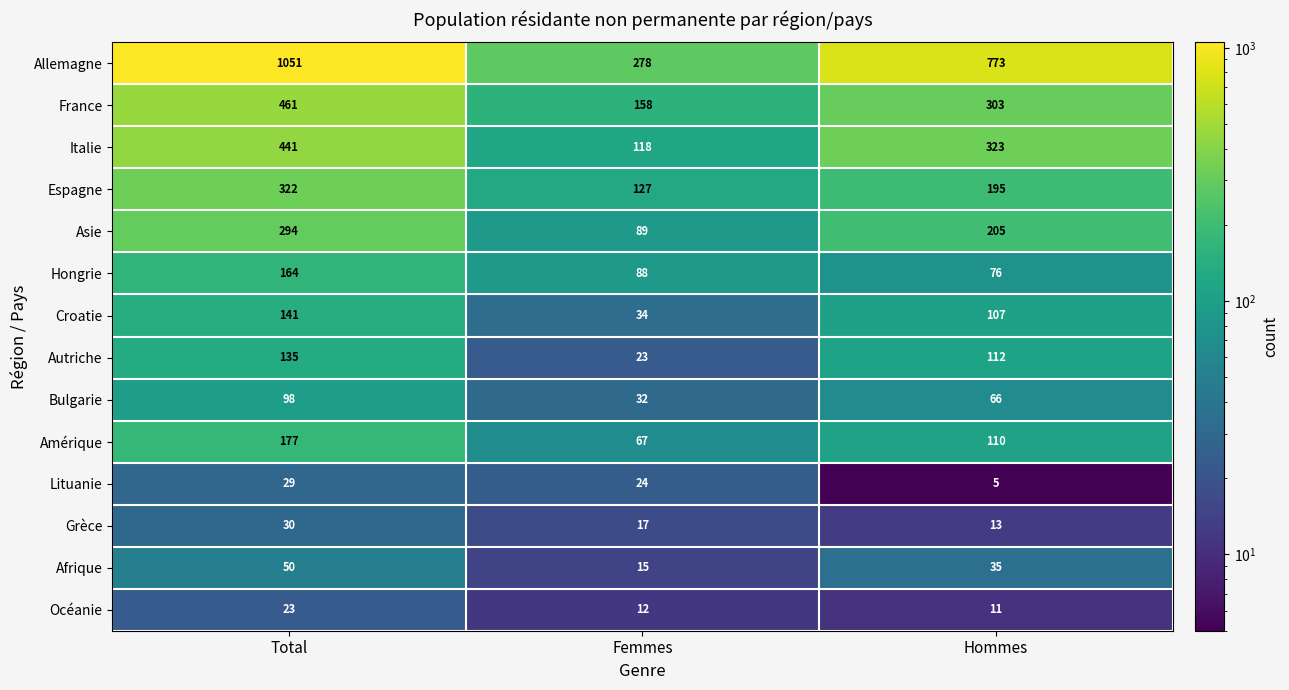

What is the average value of the Allemagne series?

701